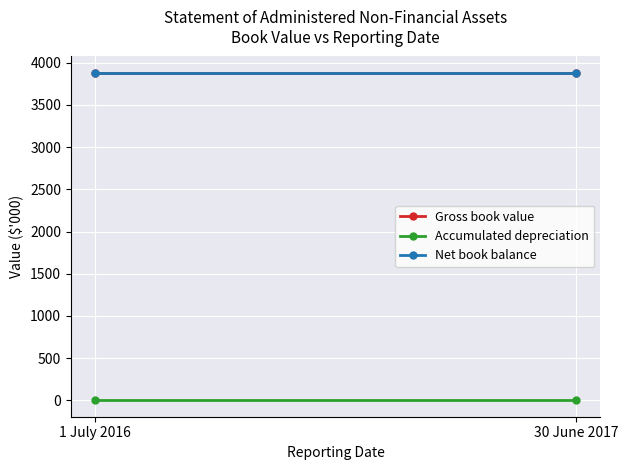

The Net book balance series shows 3880 at 1 July 2016. True or false?

True